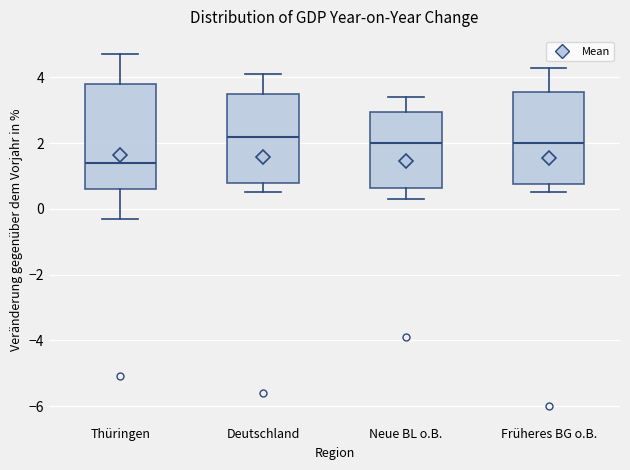

Which box's median line is the lowest?

Thüringen